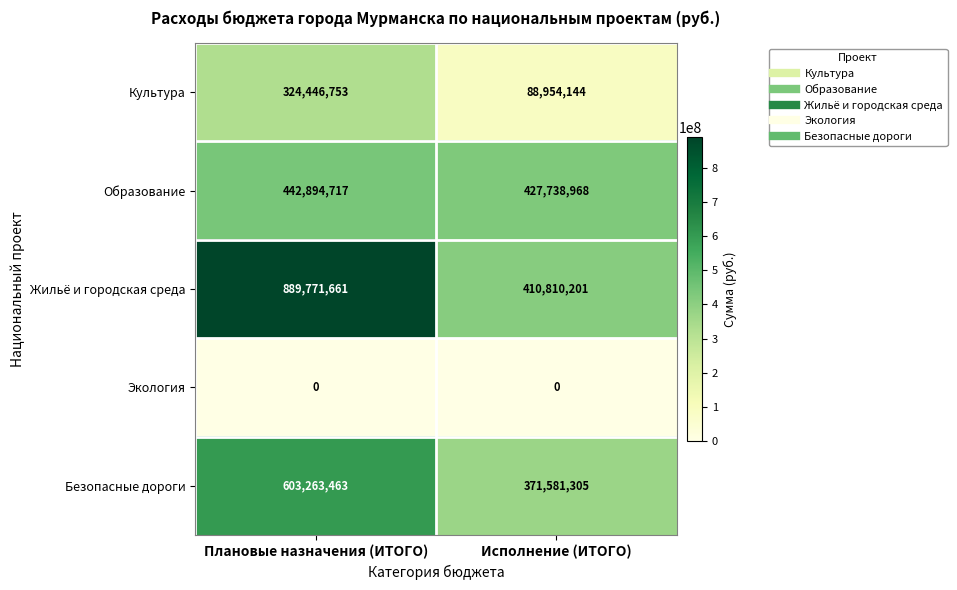

At how many categories does at least one series exceed 885331870?

1